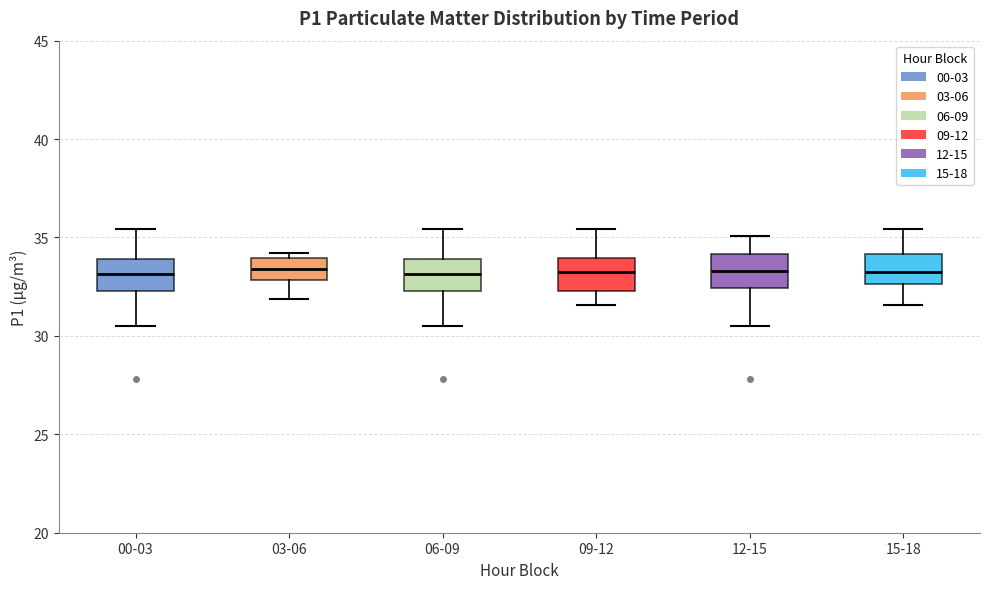

Where does the upper whisker of the box for 12-15 end on the y-axis? The values are not printed on the chart, so give them approximately, as read against the axis.

35.0